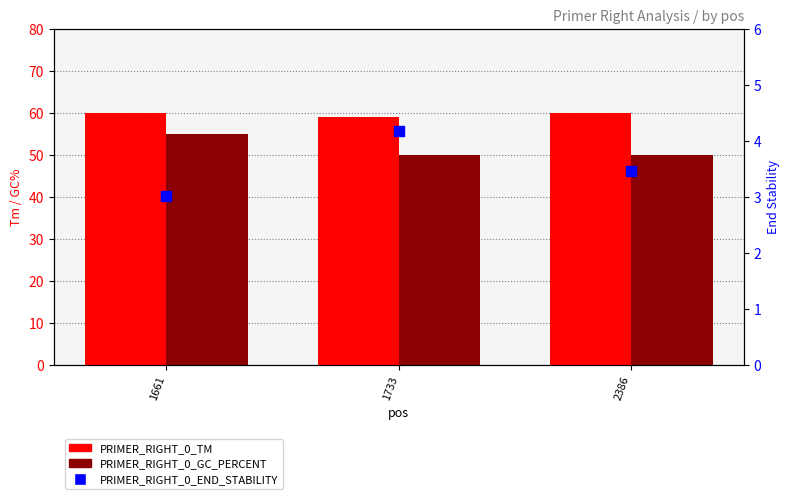

What are all the series names shown in the legend?

PRIMER_RIGHT_0_TM, PRIMER_RIGHT_0_GC_PERCENT, PRIMER_RIGHT_0_END_STABILITY